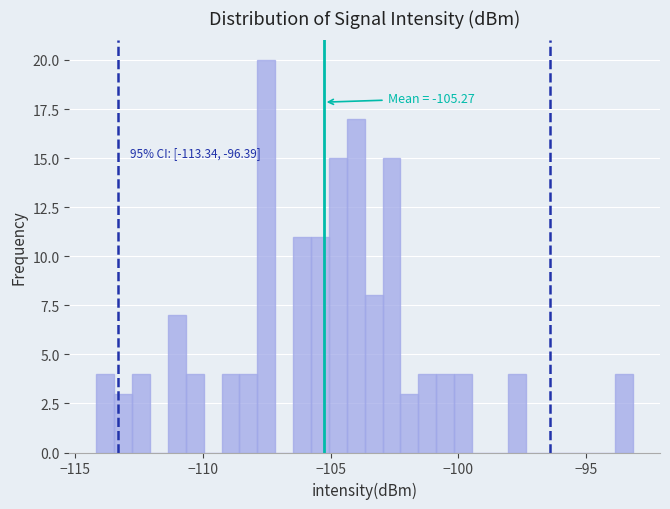

Around what value on the x-axis is the tallest bar? Give the approximate position of its centre, as read against the axis.

-107.5